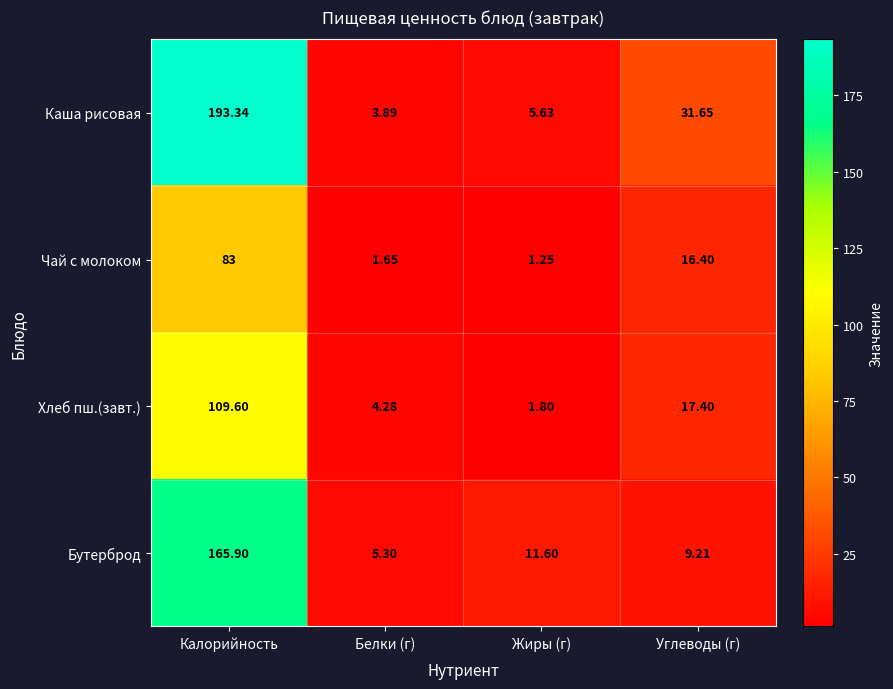

Where does the Каша рисовая series first go above 31?

Калорийность